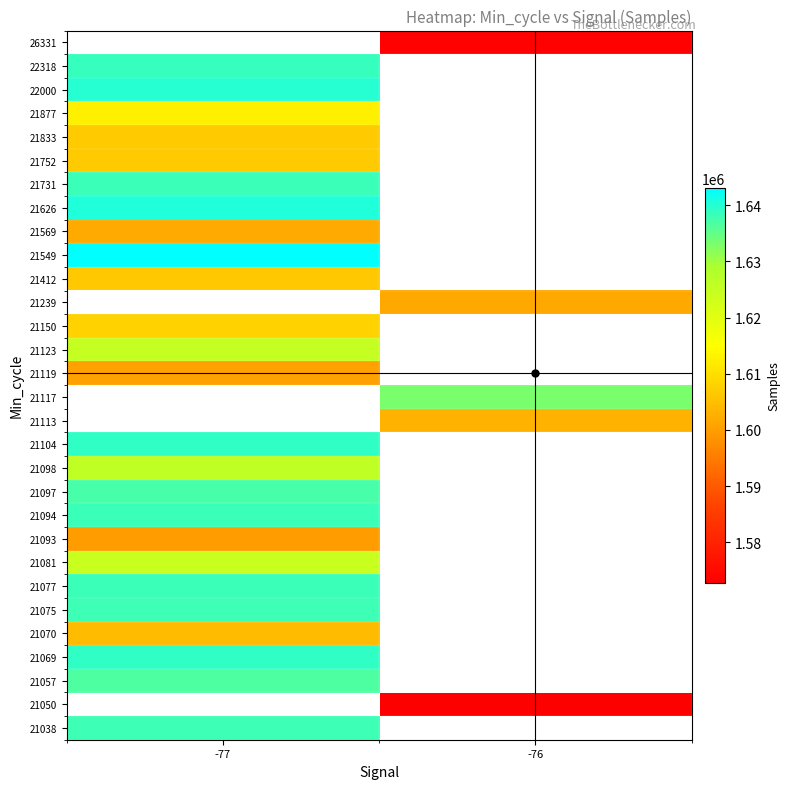

The 26331 series shows 1573200.0 at -76. True or false?

True